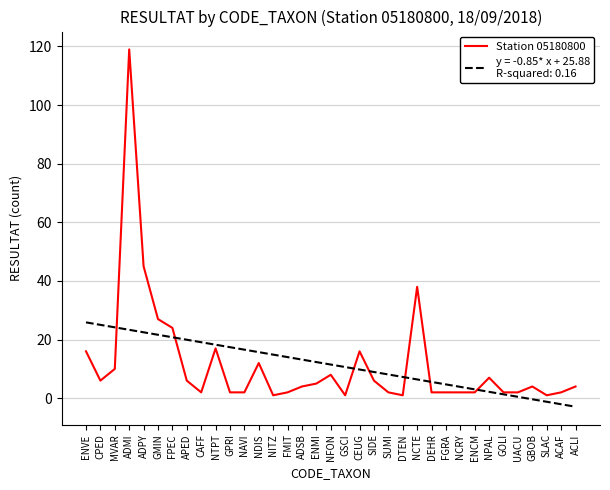

At which category is the sum across all series the highest?

ADMI